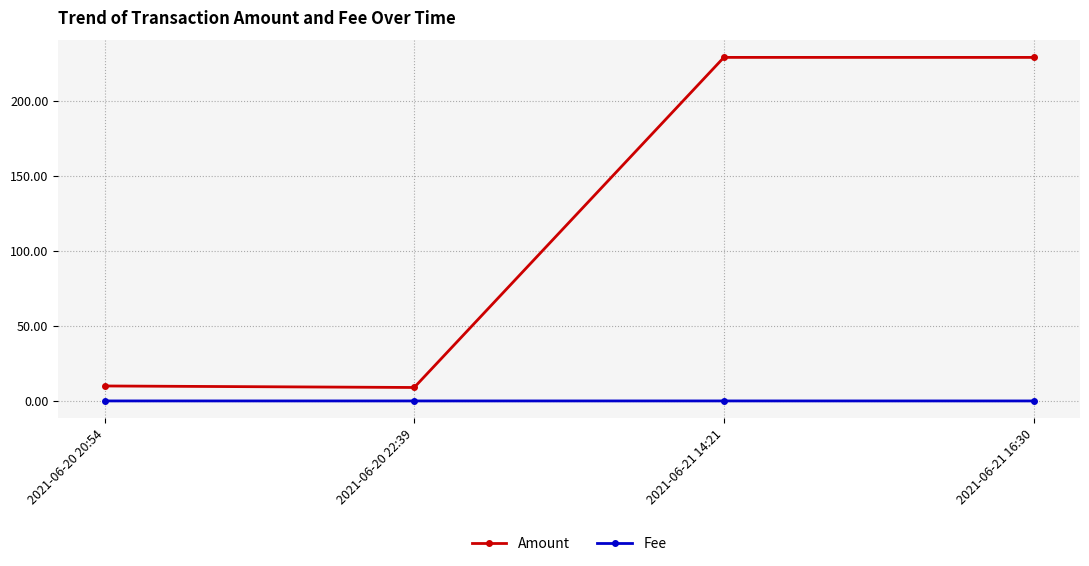

What are all the series names shown in the legend?

Amount, Fee